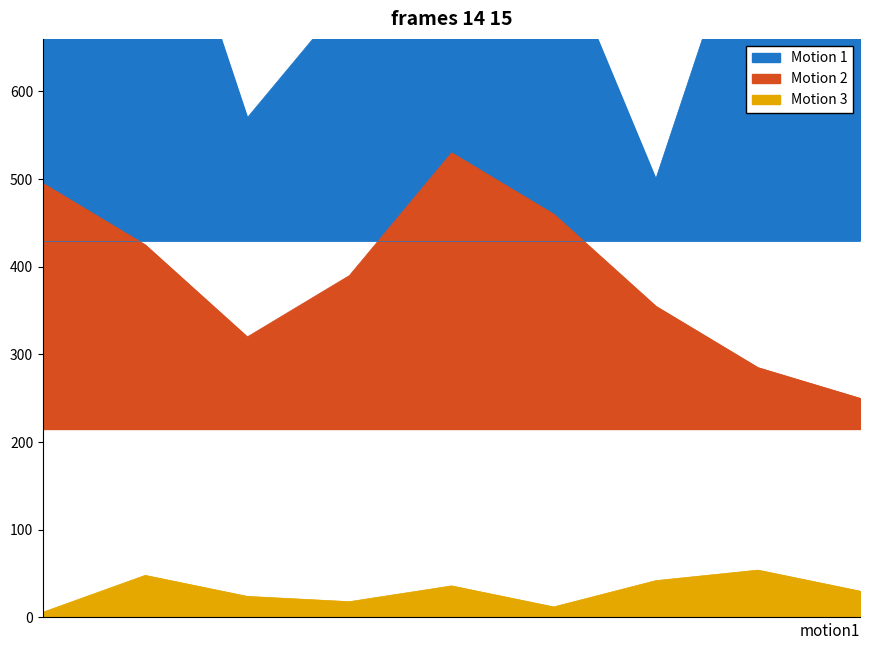

Count the Motion 3 values in the range 18 to 42.

5